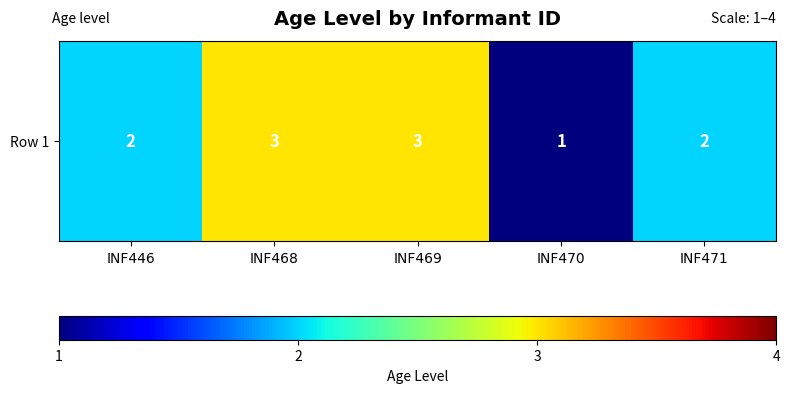

True or false: the data shows 1 at INF470.

True